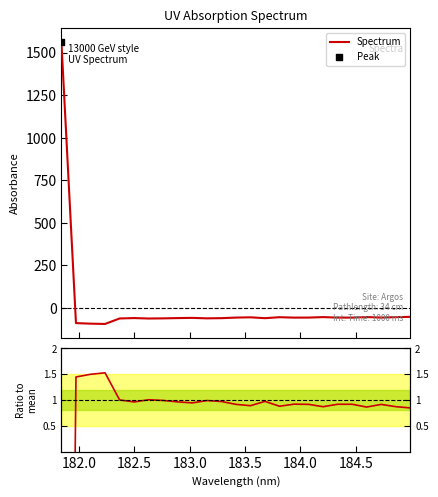

Which series contains the highest Y value?

Spectrum